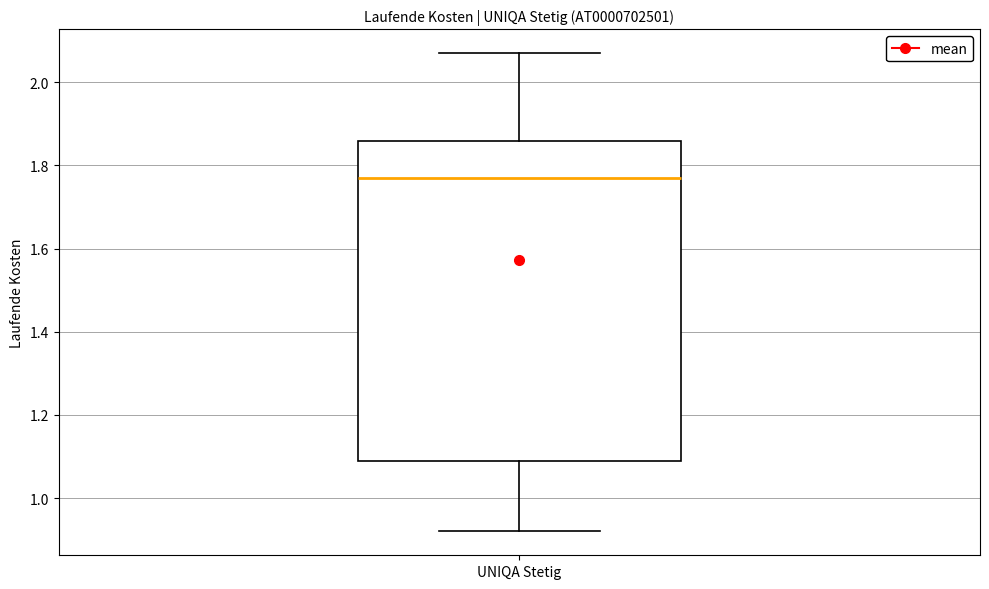

Transcribe this box plot: give where the median line is, the range the box spans, and where the two whiskers end, as read against the y-axis. The values are not printed on the chart, so give them approximately, as read against the axis.

median 1.78, box 1.10 to 1.86, whiskers 0.92 to 2.08